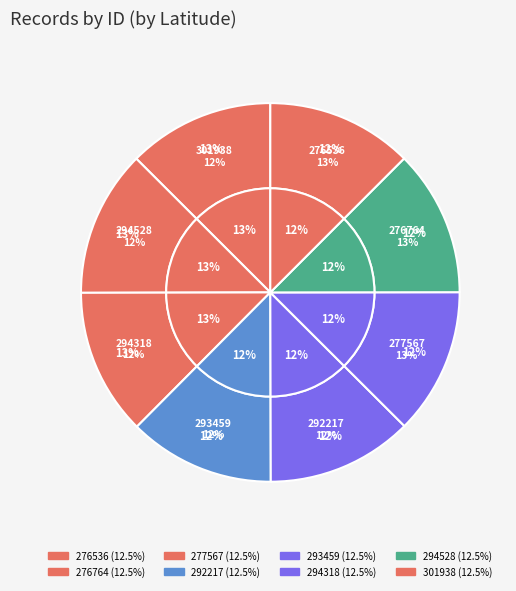

Which slice is the smallest?

292217